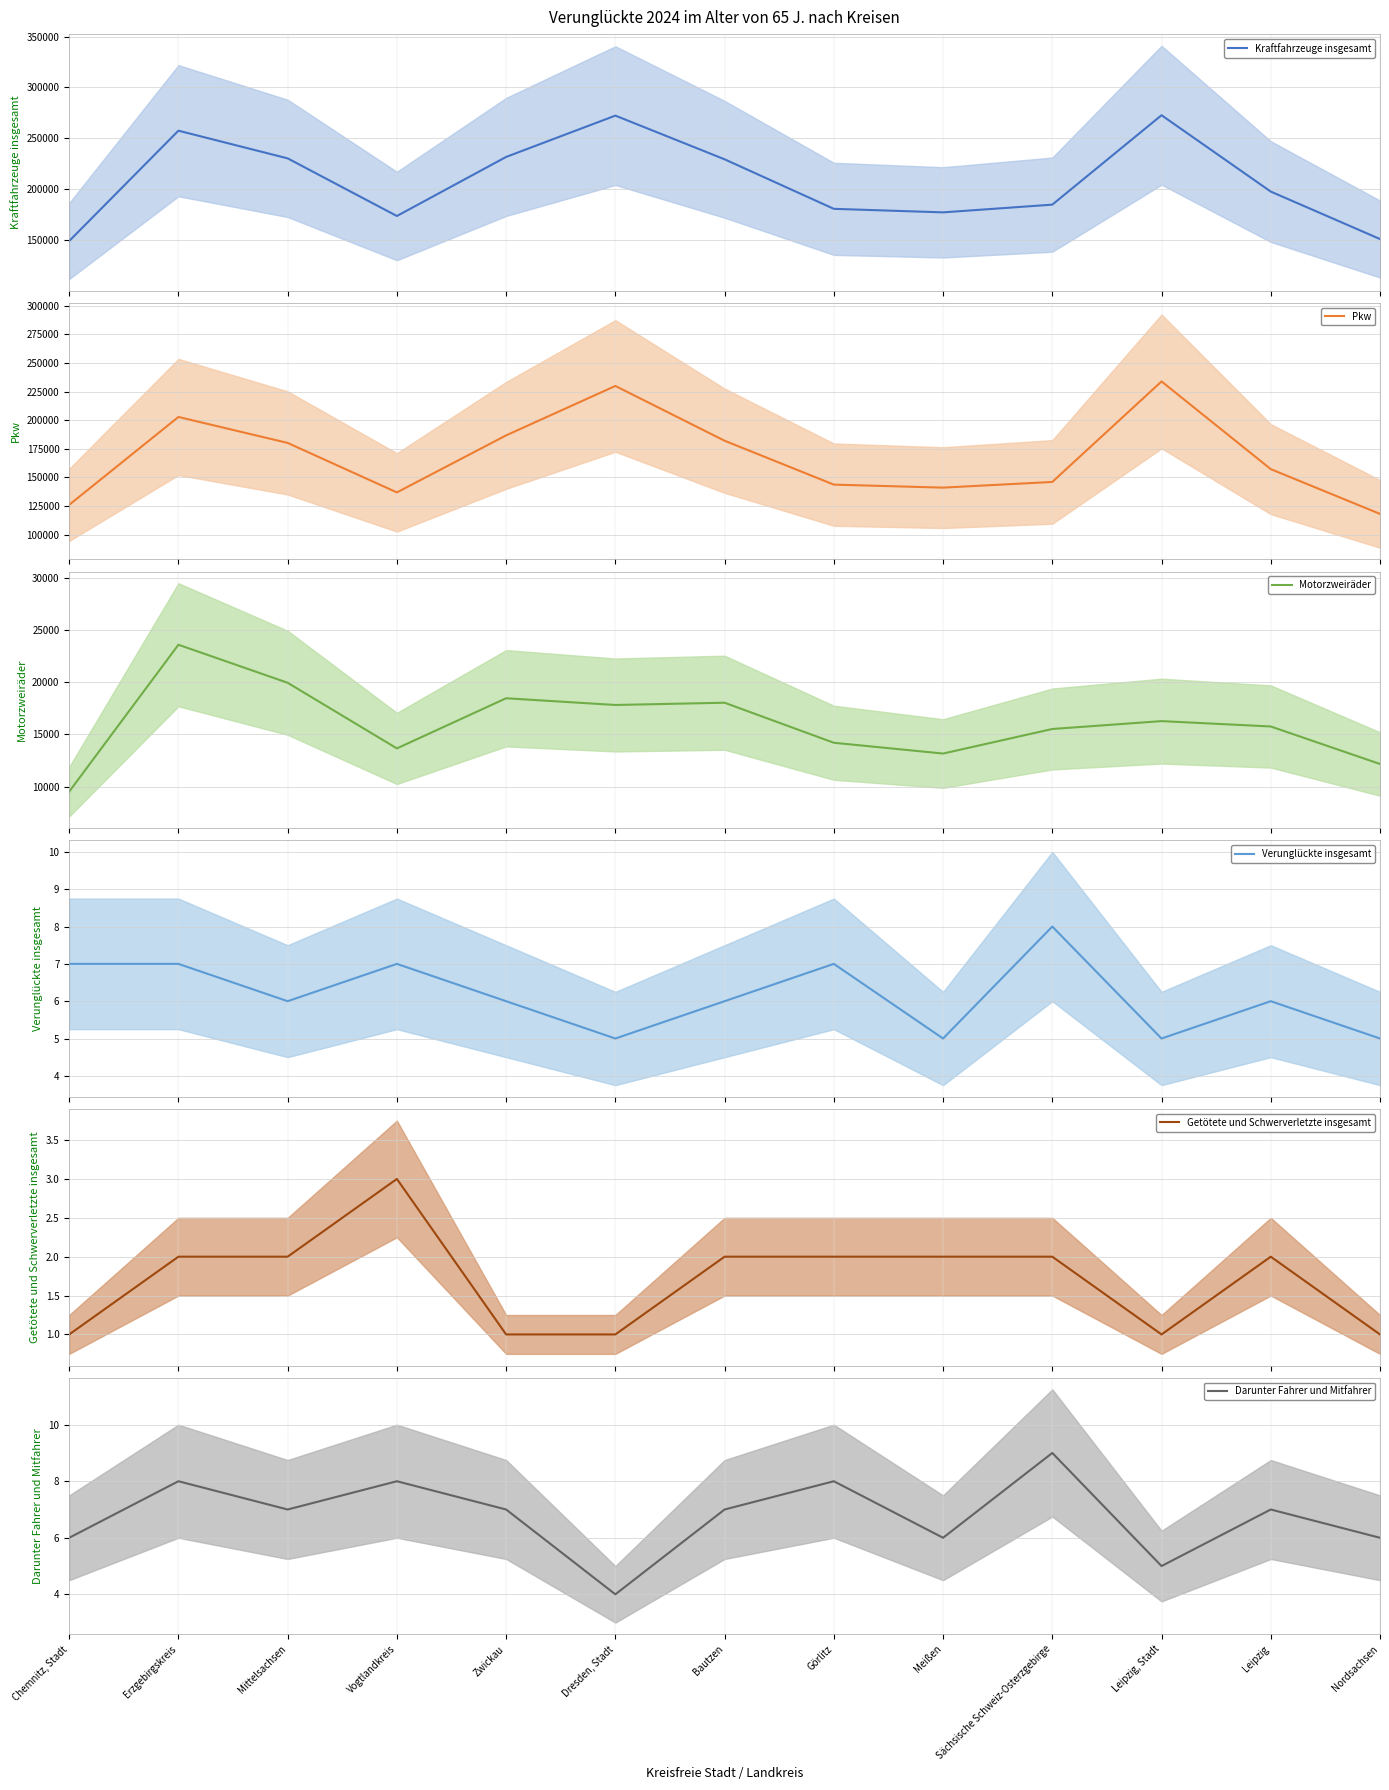

Rank the series at Leipzig, Stadt from lowest to highest value.

Getötete und Schwerverletzte insgesamt, Verunglückte insgesamt, Darunter Fahrer und Mitfahrer, Motorzweiräder, Pkw, Kraftfahrzeuge insgesamt